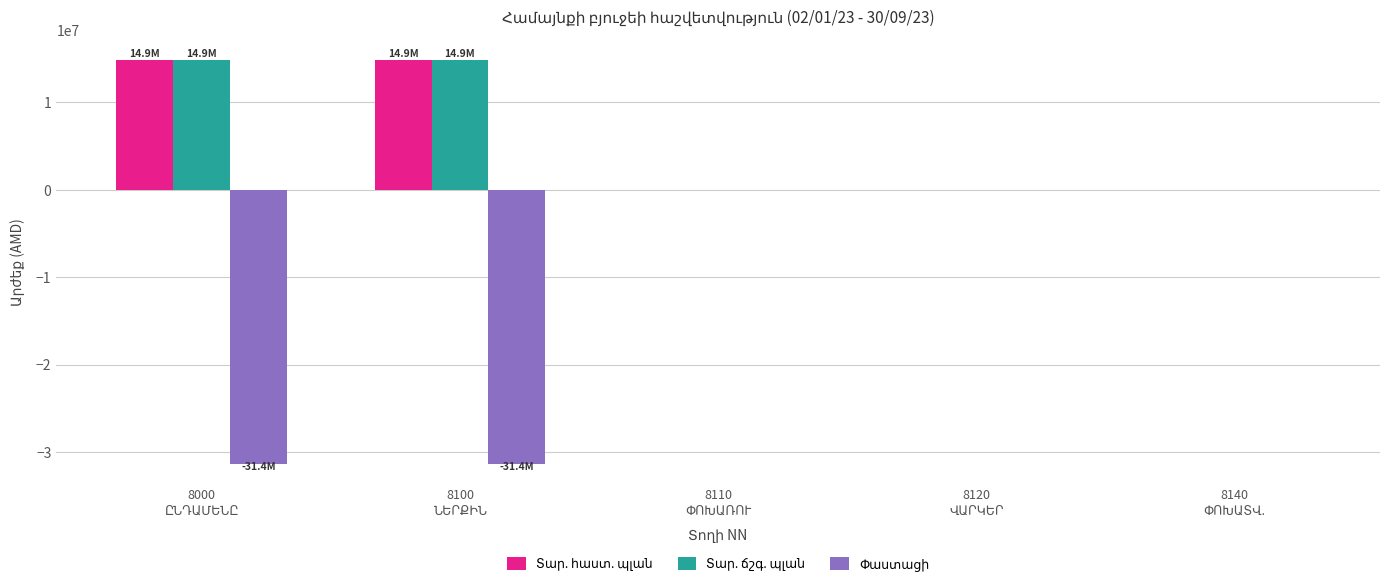

What is the greatest value displayed?

14892961.7